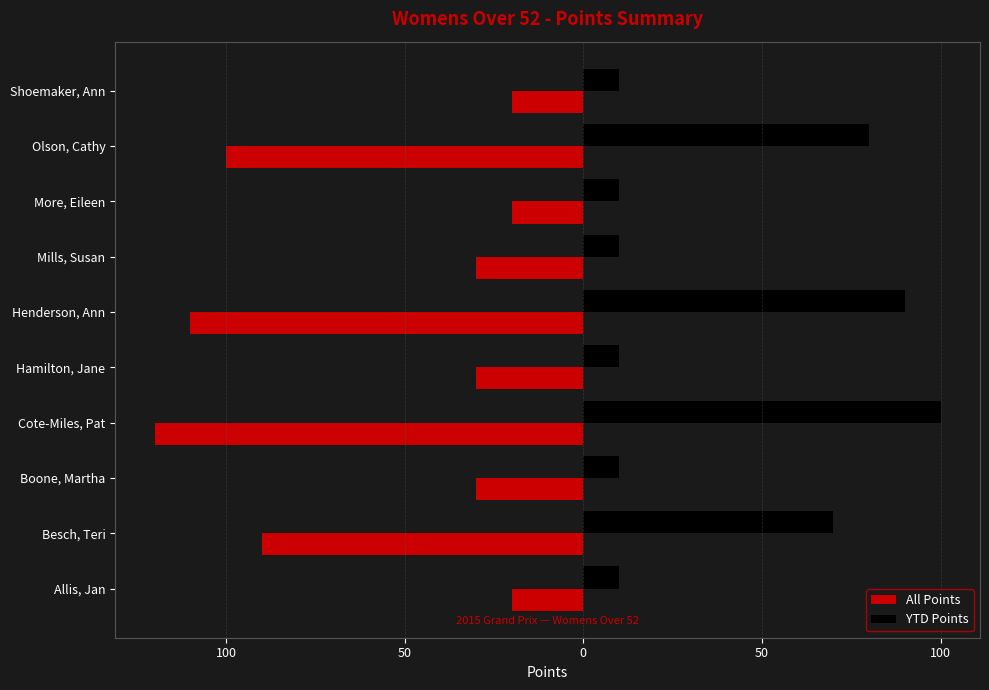

What is the sum of all YTD Points values?

400